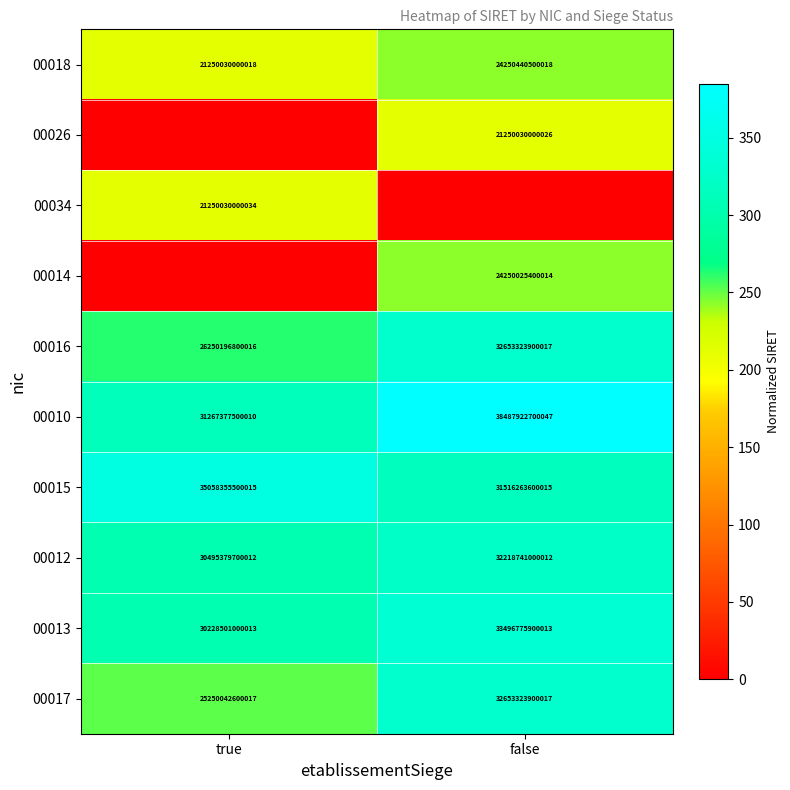

True or false: 00018 has a value of 21250030000018 at true.

True